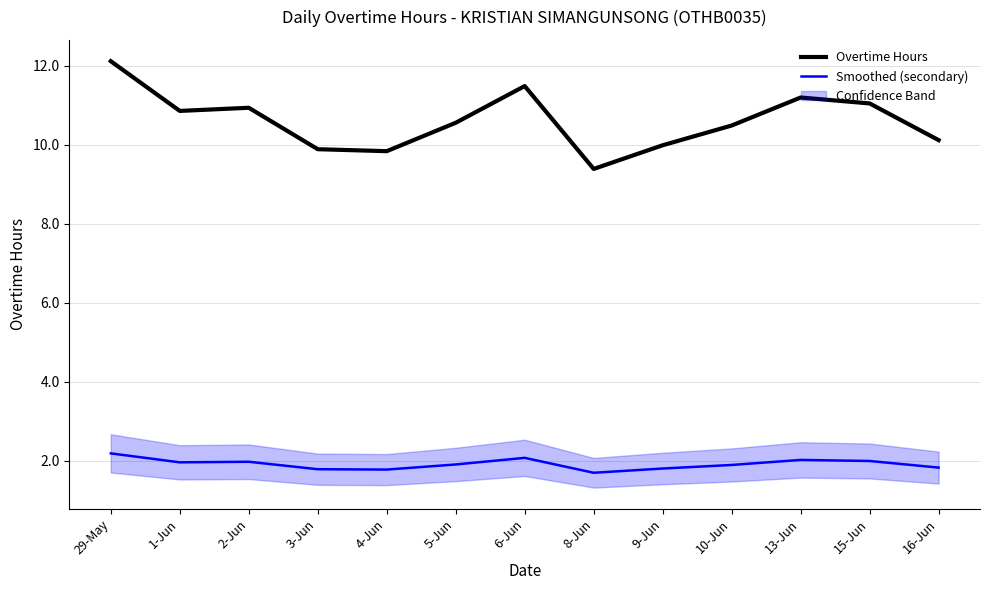

At how many categories does at least one series exceed 6?

13